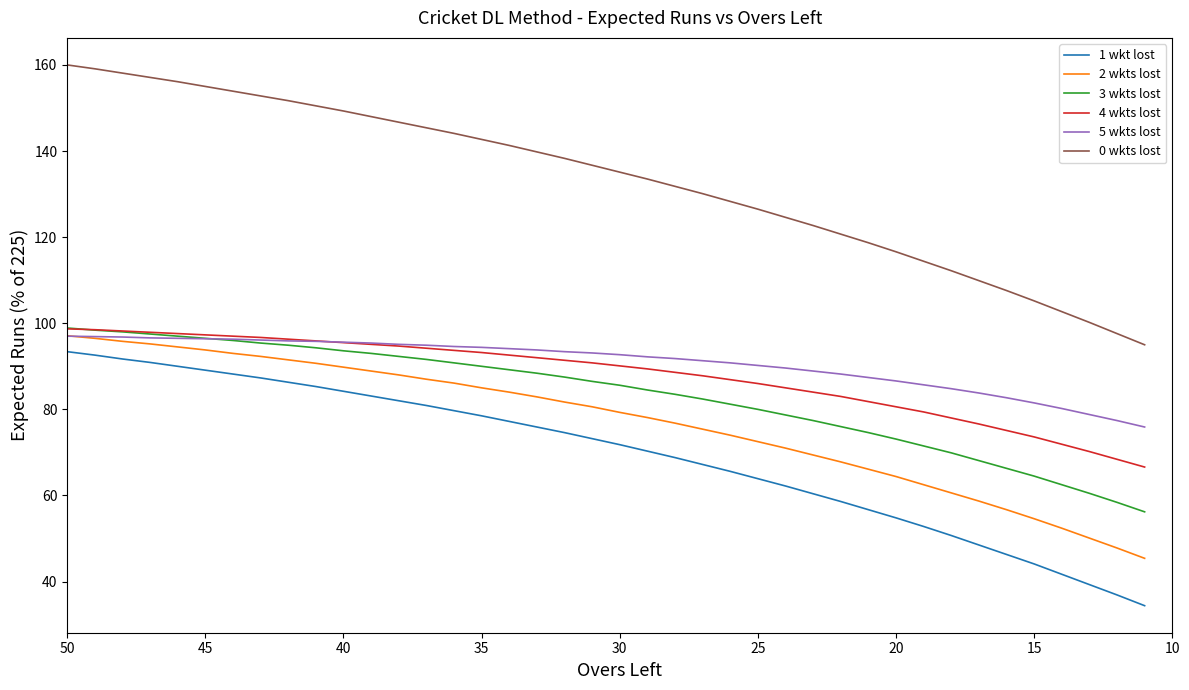

True or false: 1 wkt lost and 4 wkts lost cross at least once.

False